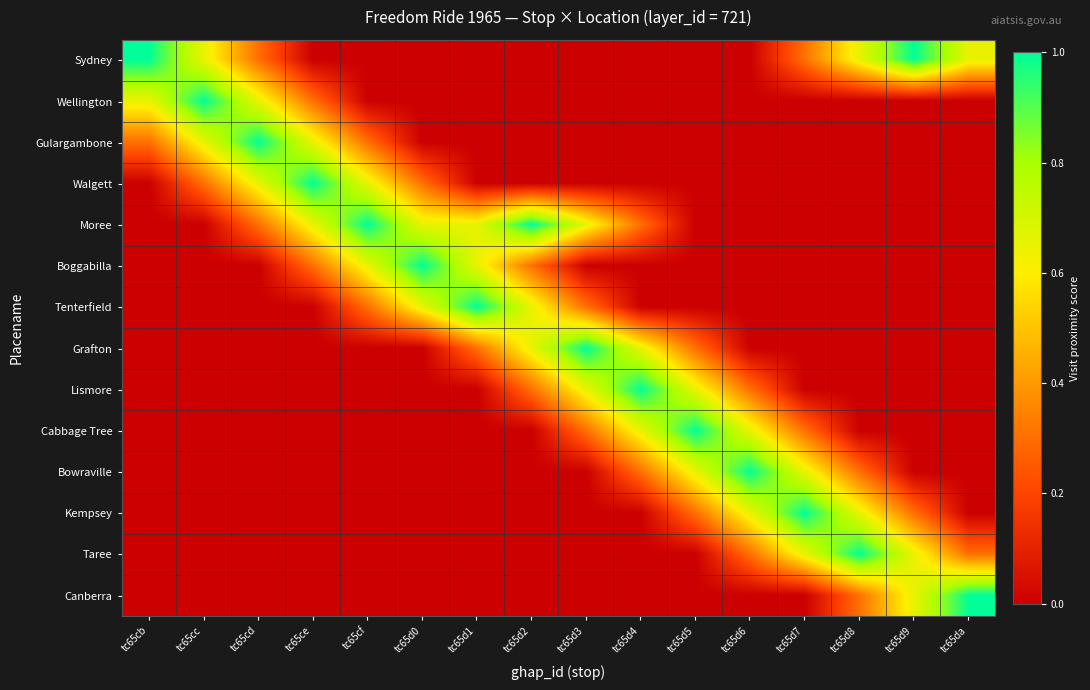

What is the spread (max minus min) of values at tc65ce?

1.0